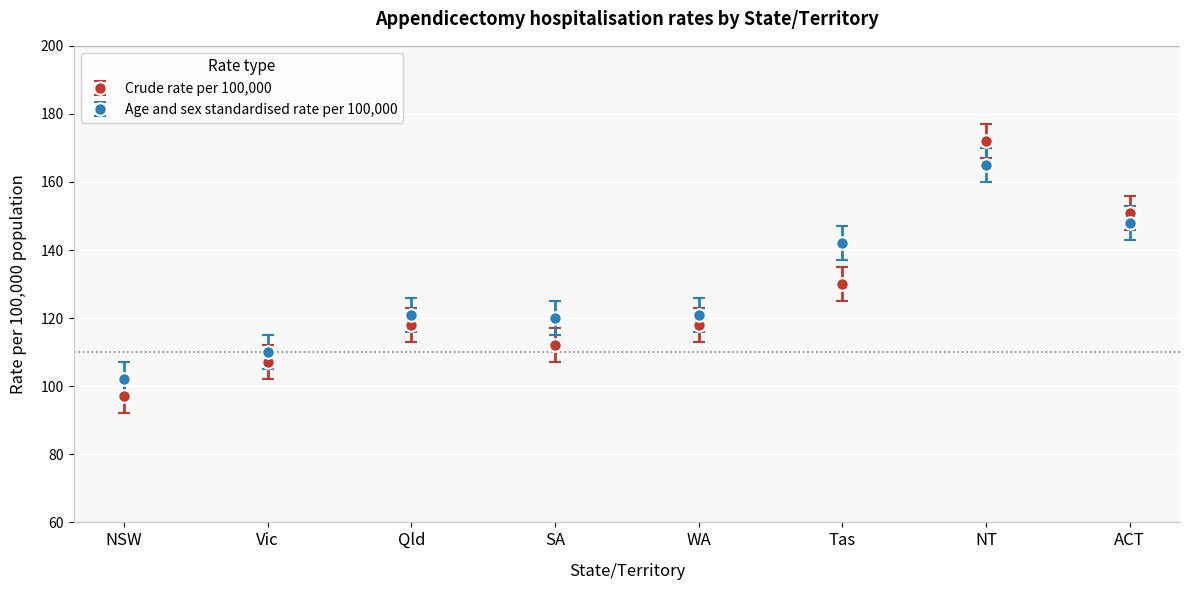

At how many categories does at least one series exceed 114?

6